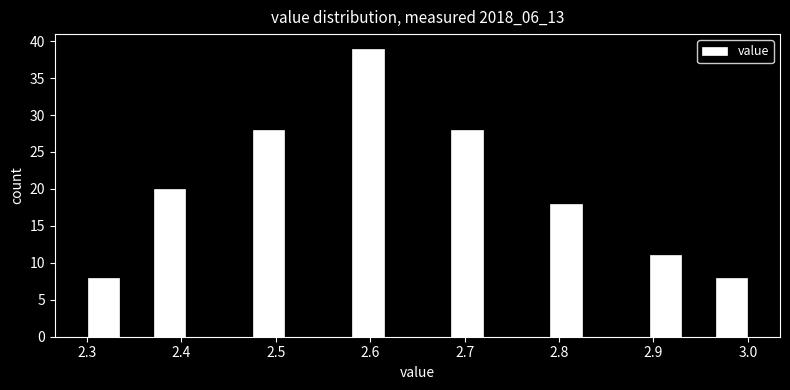

Around what value on the x-axis is the tallest bar? Give the approximate position of its centre, as read against the axis.

2.60